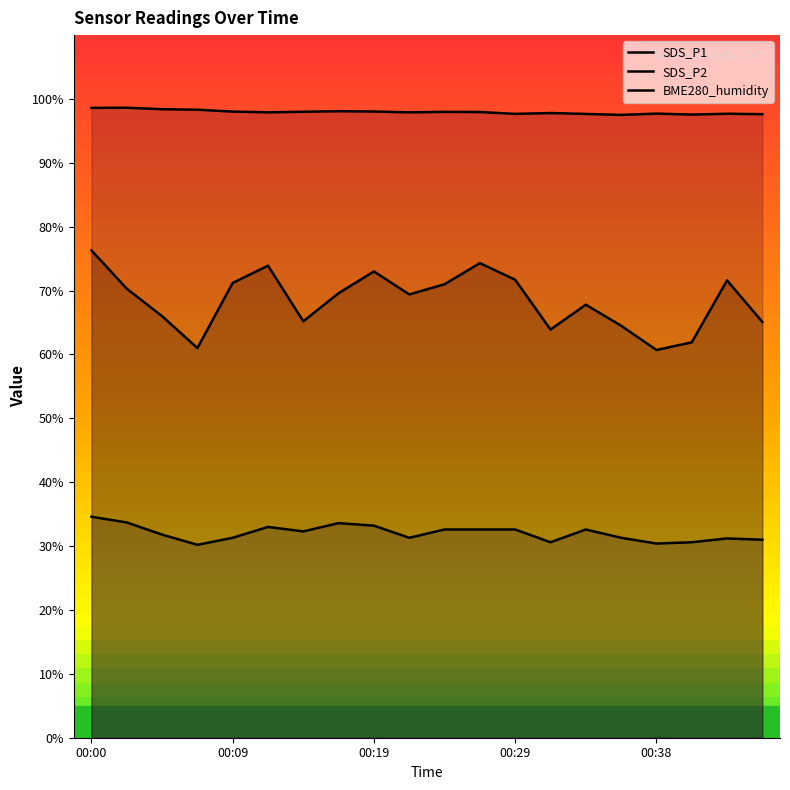

At how many categories does at least one series exceed 79?

20